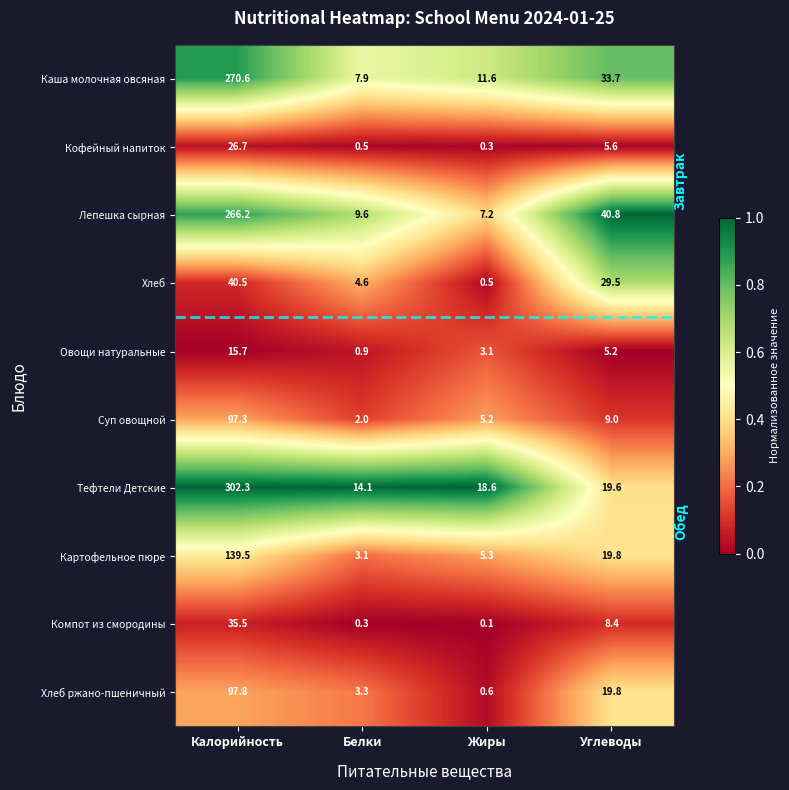

How many distinct data groups are displayed?

10